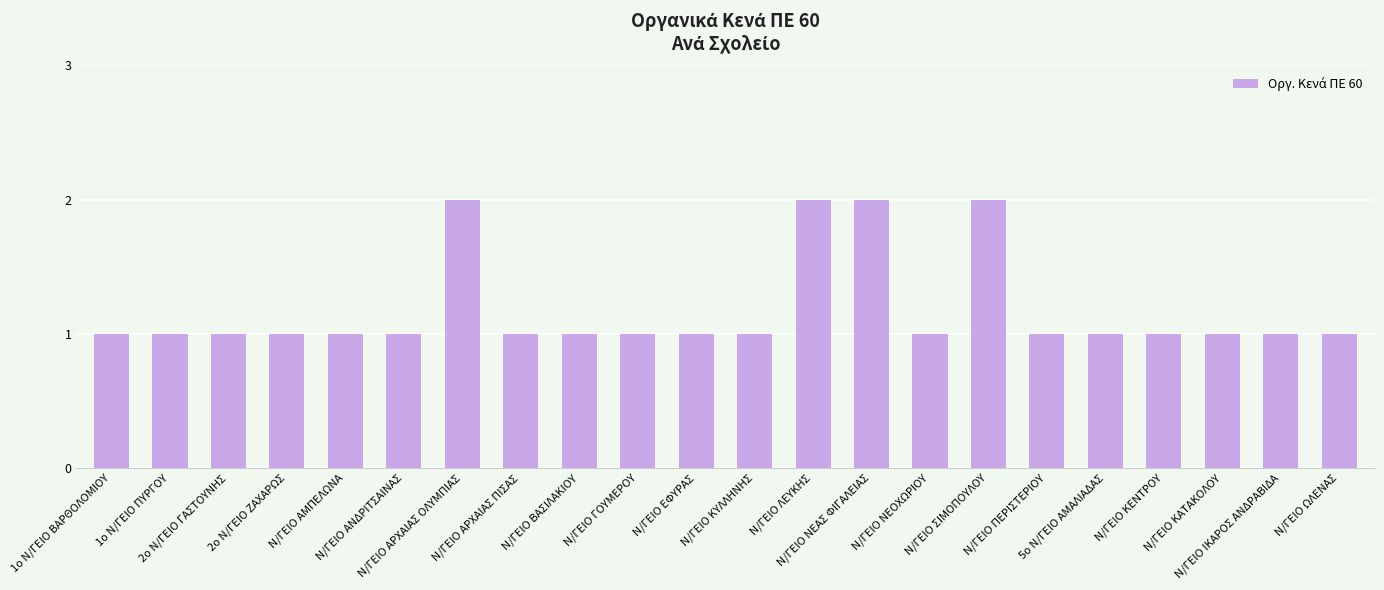

What is the greatest value displayed?

2